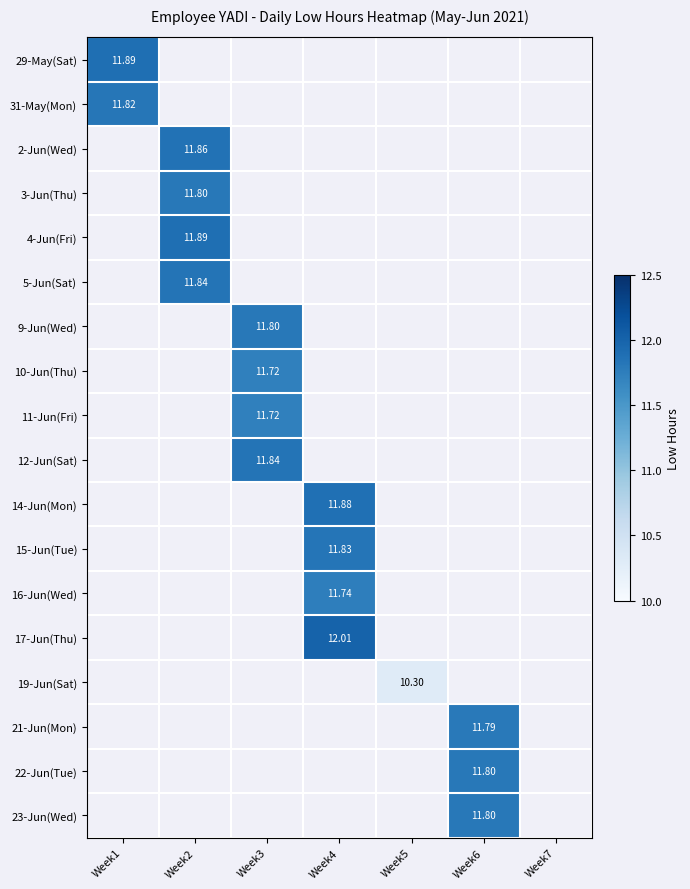

True or false: 2-Jun(Wed) has a value of 11.9 at Week2.

True